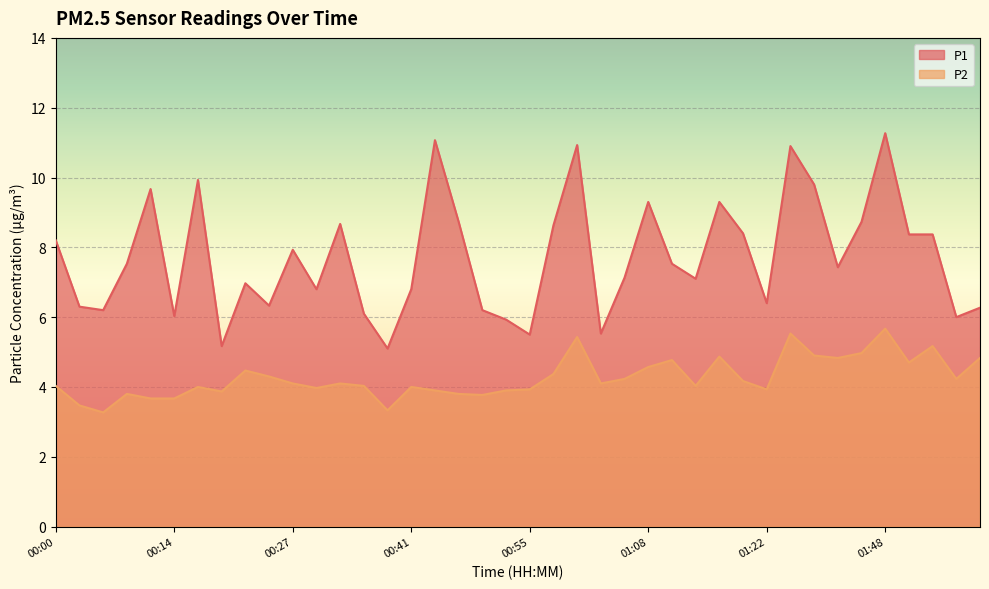

Between 00:16 and 01:19, which is larger?

00:16